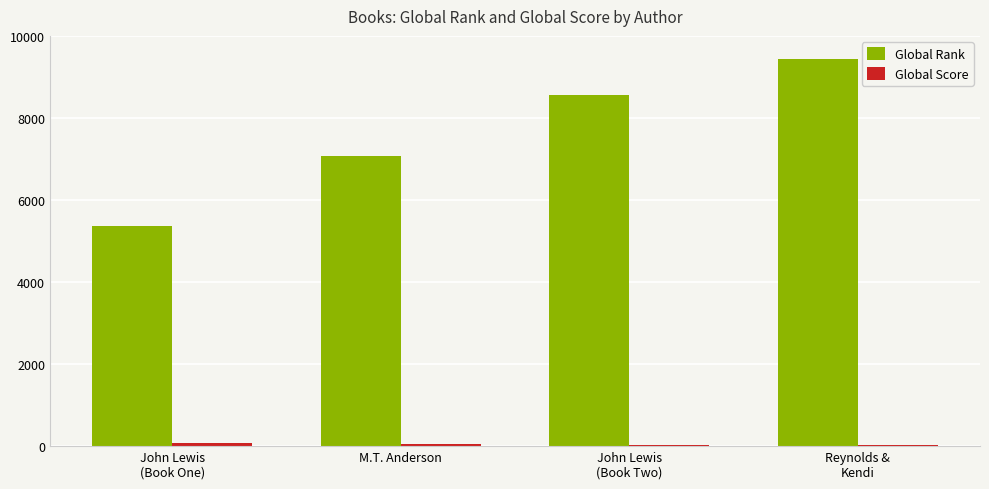

What is the maximum value for Global Rank?

9444